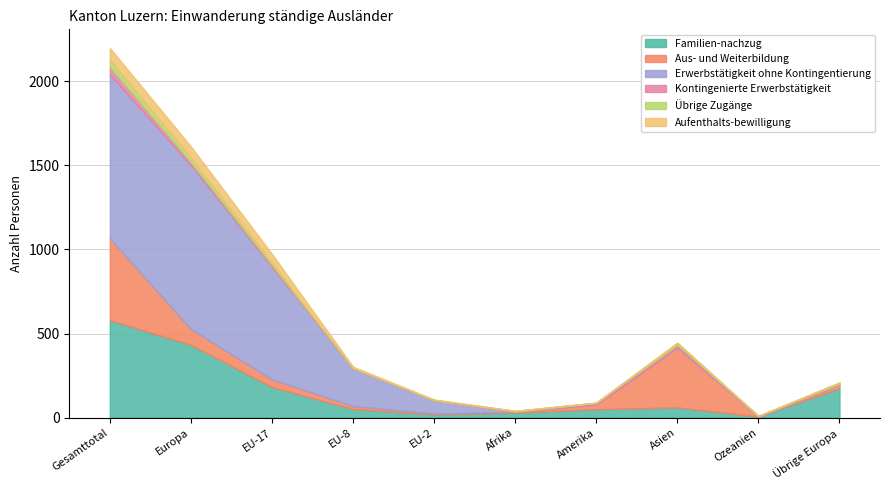

At which label is Übrige Zugänge closest to 22?

Europa